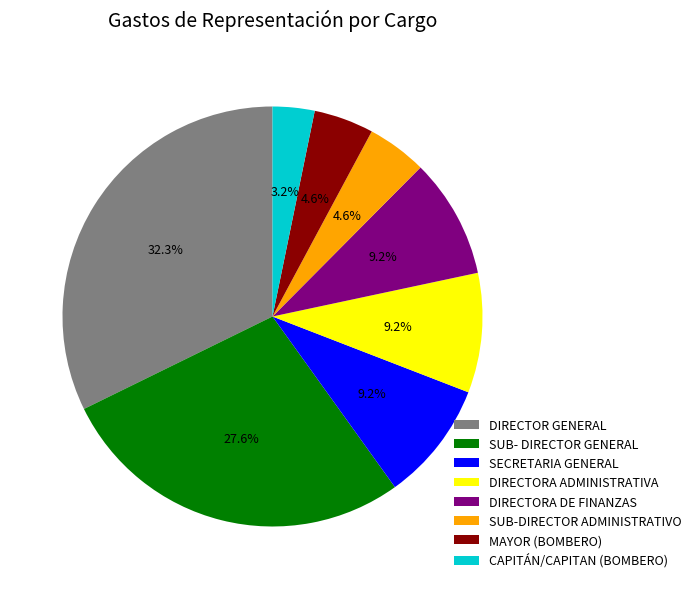

True or false: SECRETARIA GENERAL accounts for 9% of the total.

True